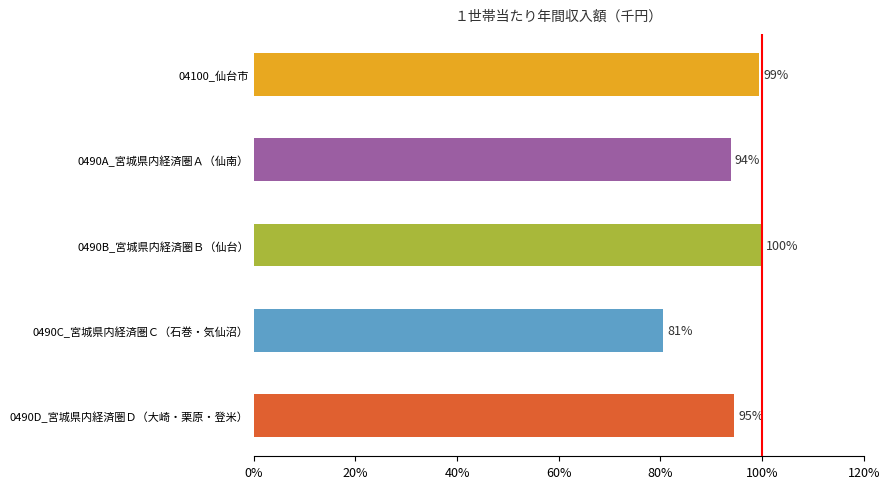

At which category does the chart reach its minimum across all series?

0490C_宮城県内経済圏Ｃ（石巻・気仙沼）